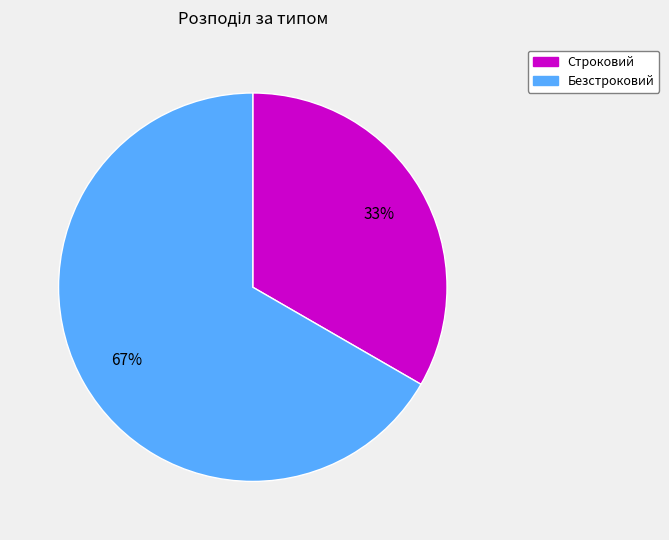

What is the smallest slice in the pie chart?

Строковий